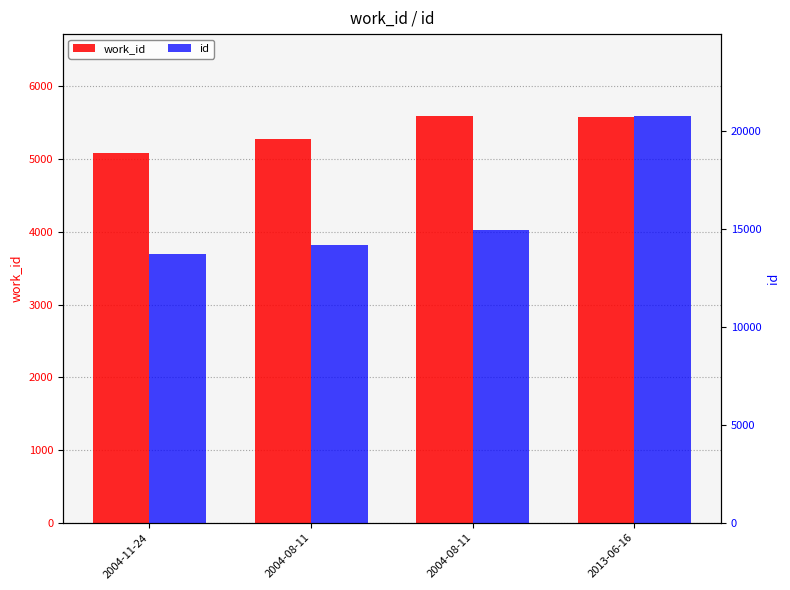

Does the chart contain any negative values?

No